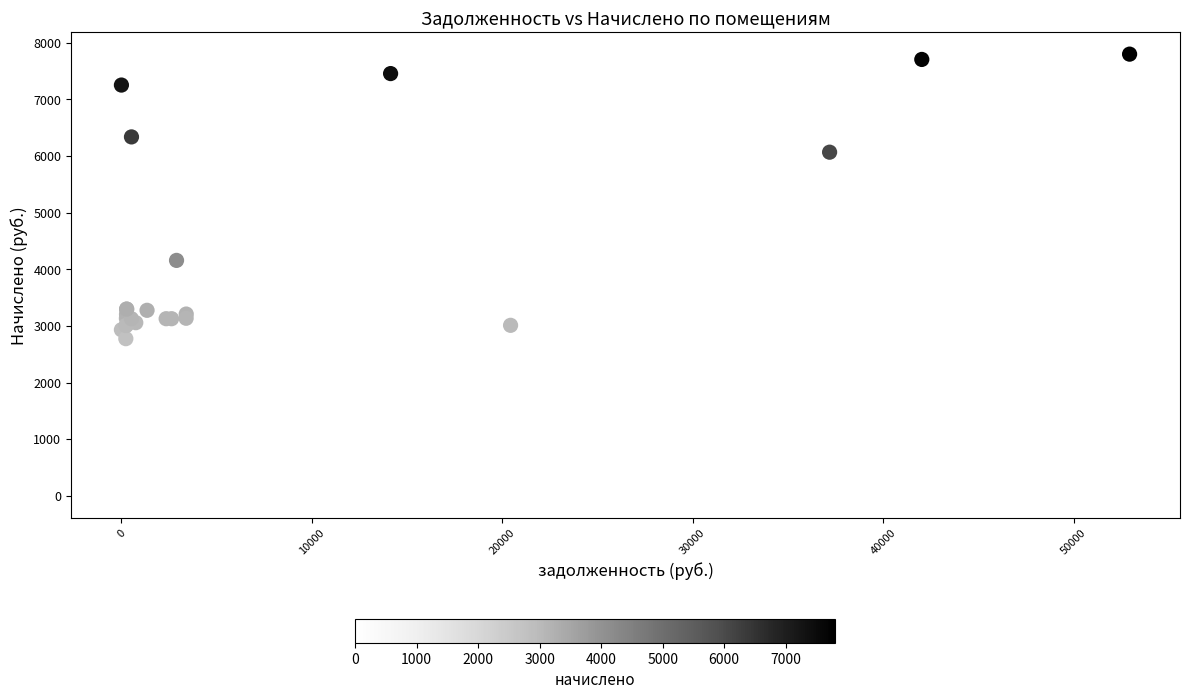

What Y value in the scatter plot is closest to 3900?

4157.4